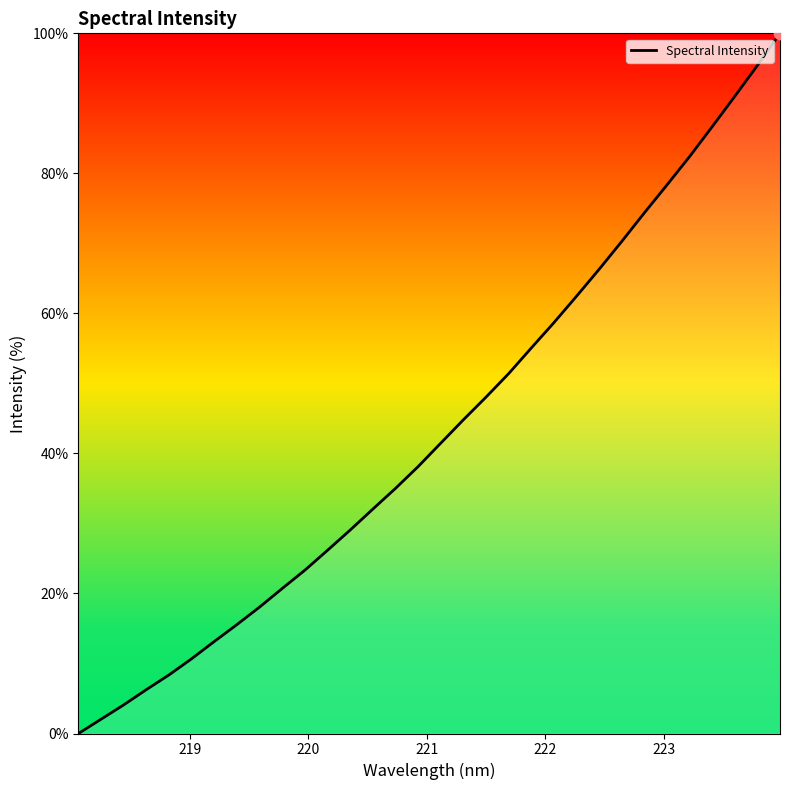

What is the greatest value displayed?

100.0